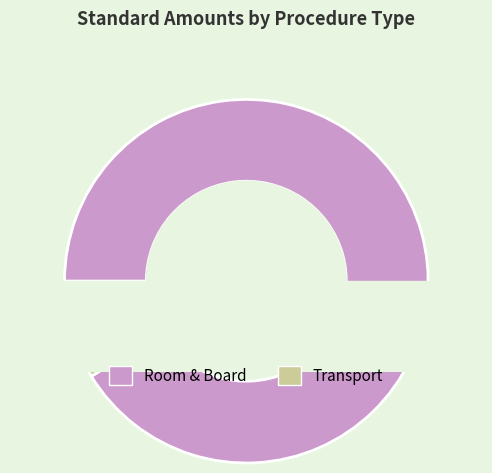

Which has a higher value, ROOM & BOARD SEMI PRIVATE or ROOM & BOARD HIGH OBSERVATION?

ROOM & BOARD HIGH OBSERVATION